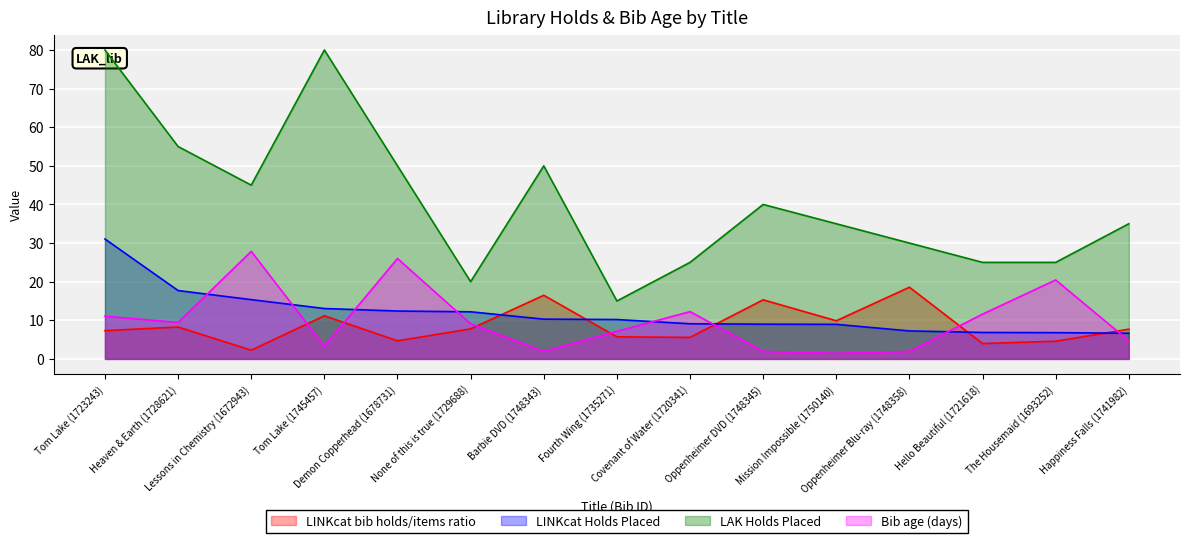

What is the sum of the LAK Holds Placed values at The Housemaid (1693252) and Fourth Wing (1735271)?

40.0